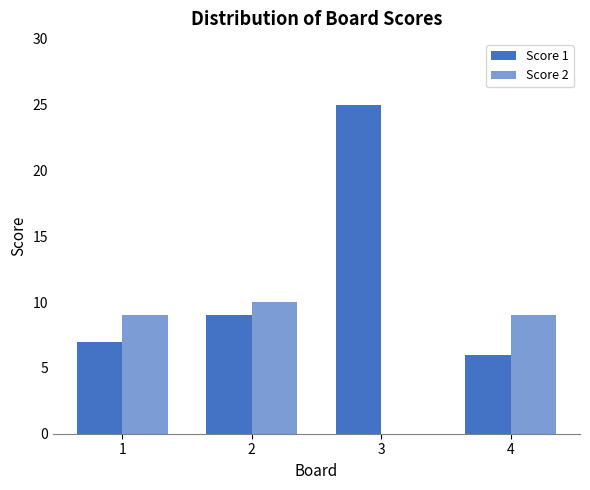

Are the bars grouped side by side (vs. stacked)?

Yes